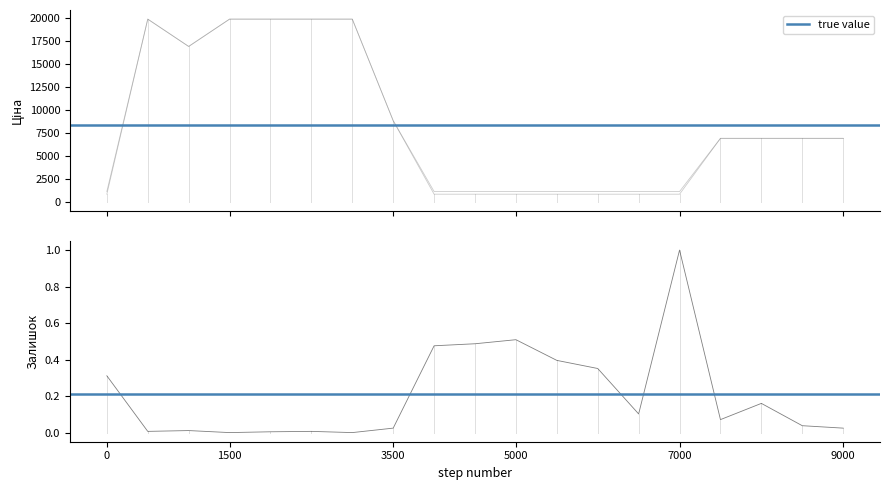

The Ціна series shows 3042.2 at 9000. True or false?

False